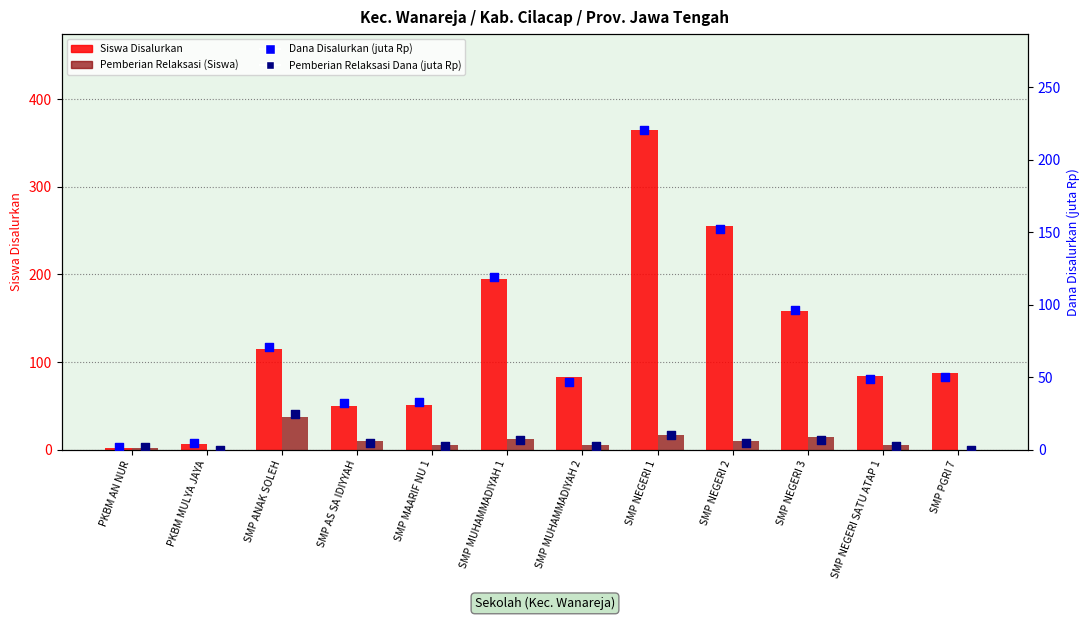

Which series has the largest total across all categories?

Siswa Disalurkan